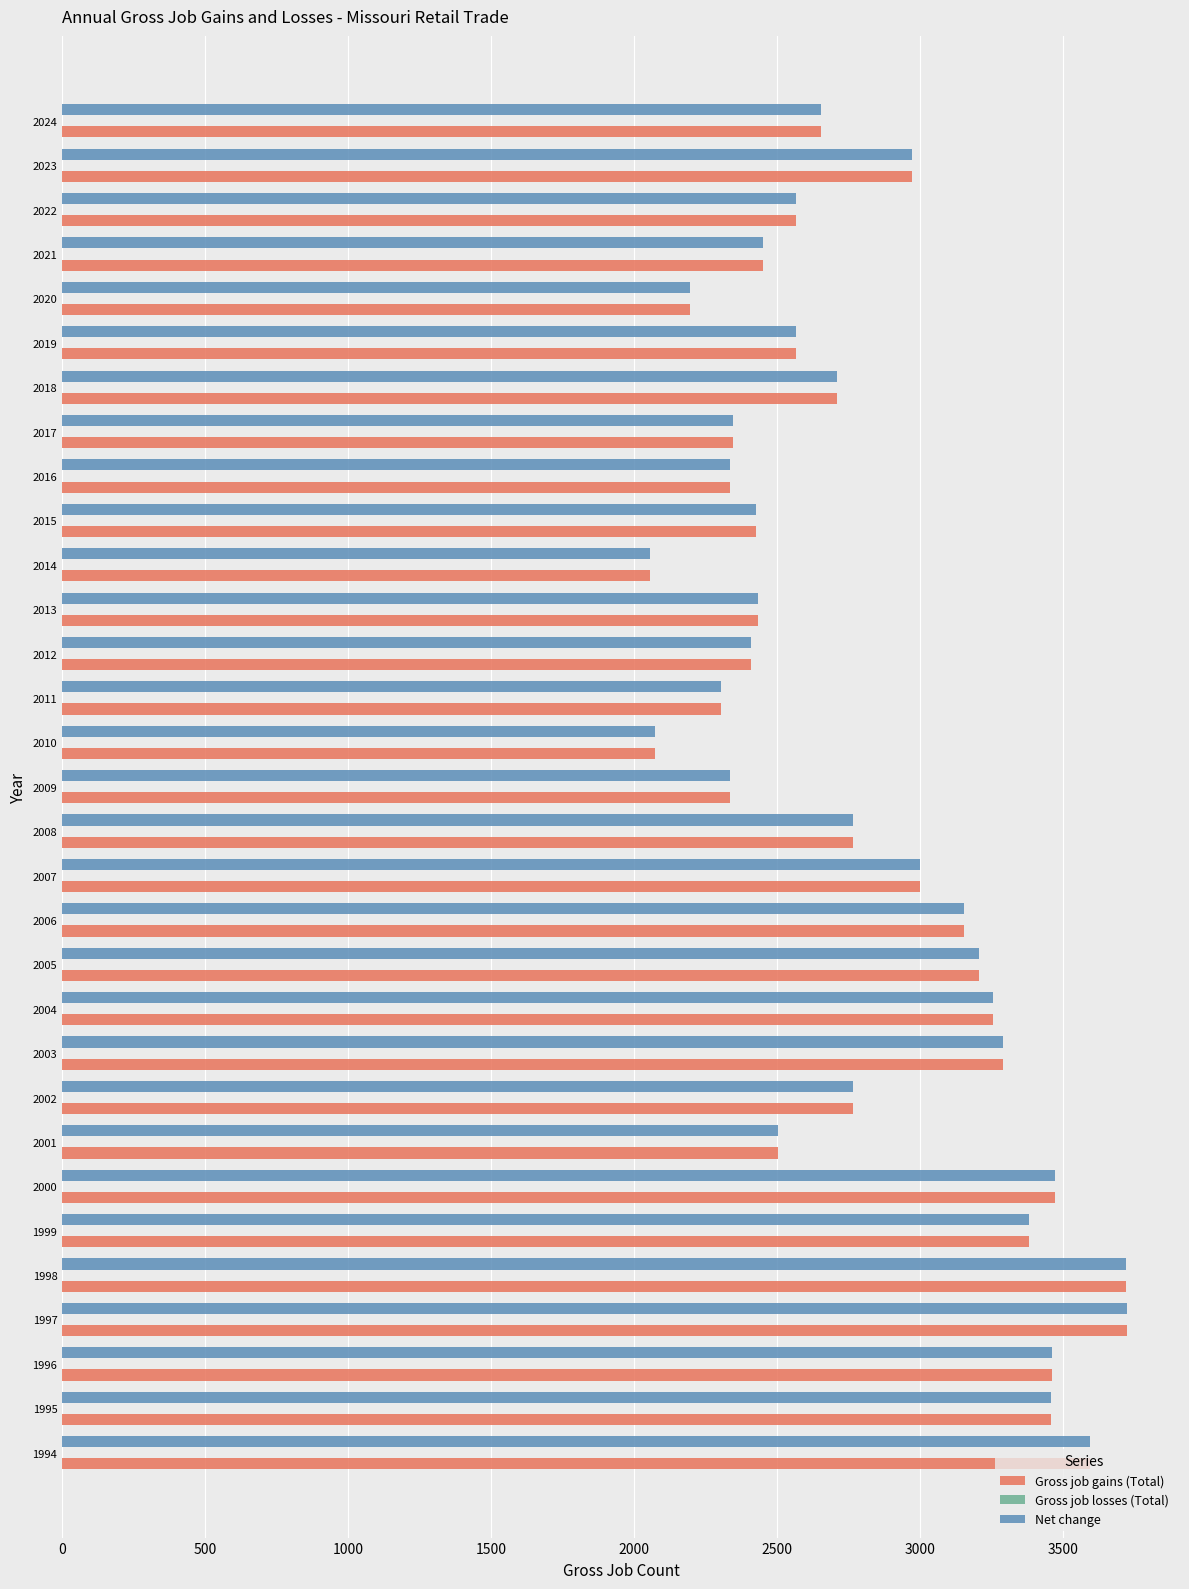

What is the difference between the Gross job gains (Total) values at 1997 and 2015?

1297